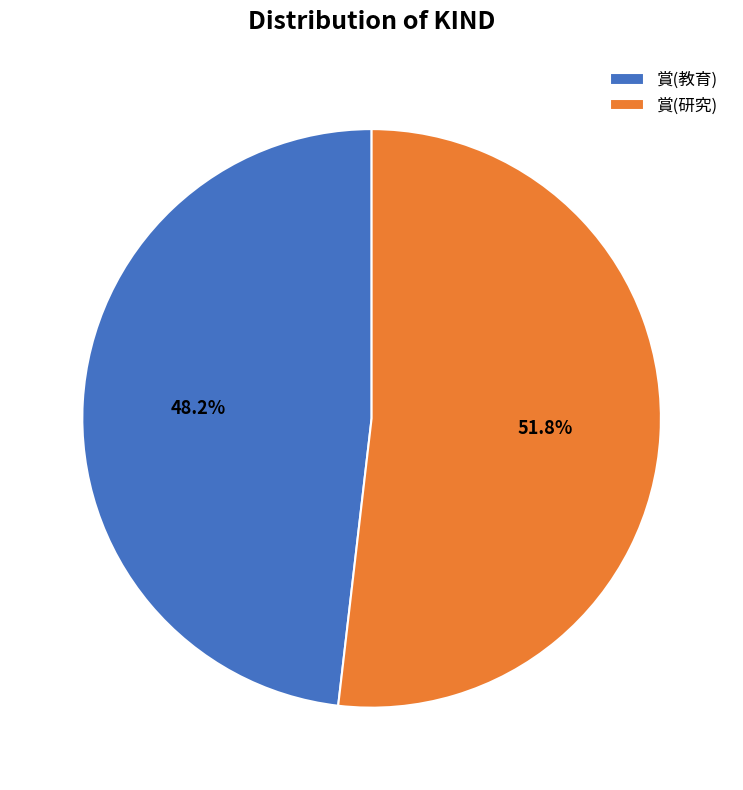

What portion of the pie excludes 賞(教育)?

51.8%